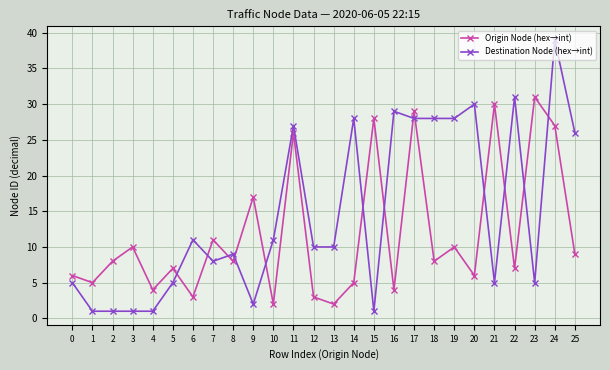

Which series changed the most between 2 and 14?

Destination Node (hex→int)